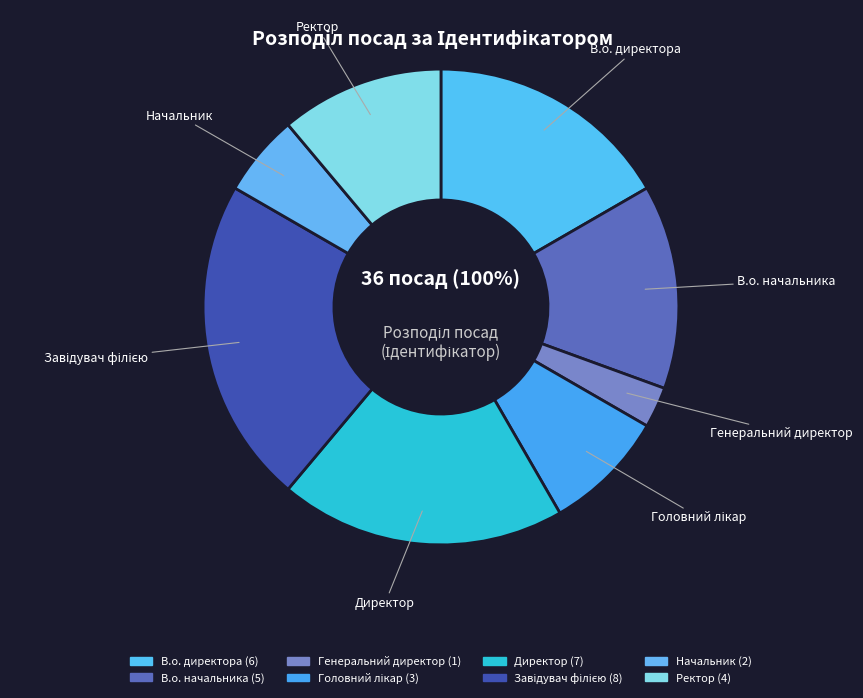

Is it true that В.о. начальника is 19% of the pie?

False